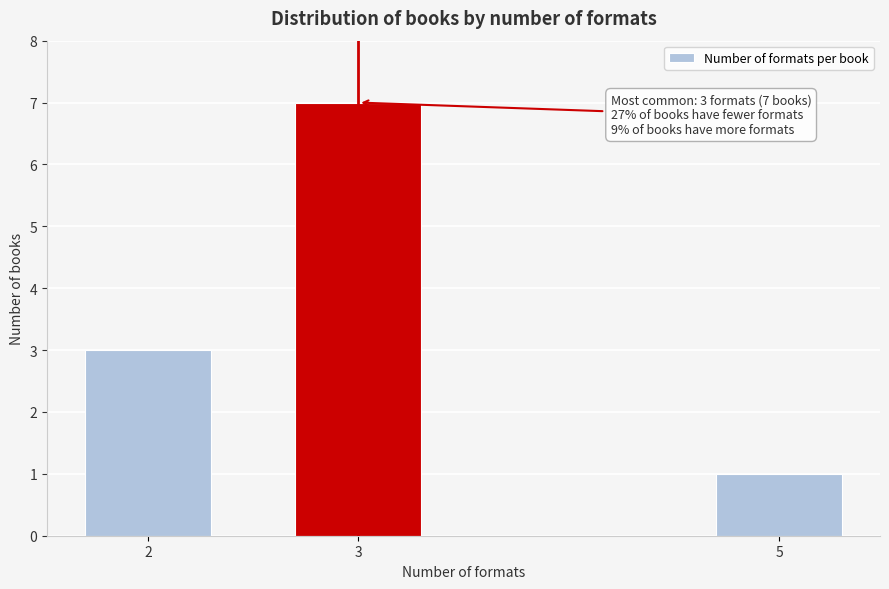

Reading left to right, list all the values displayed in this chart.

3	7	1